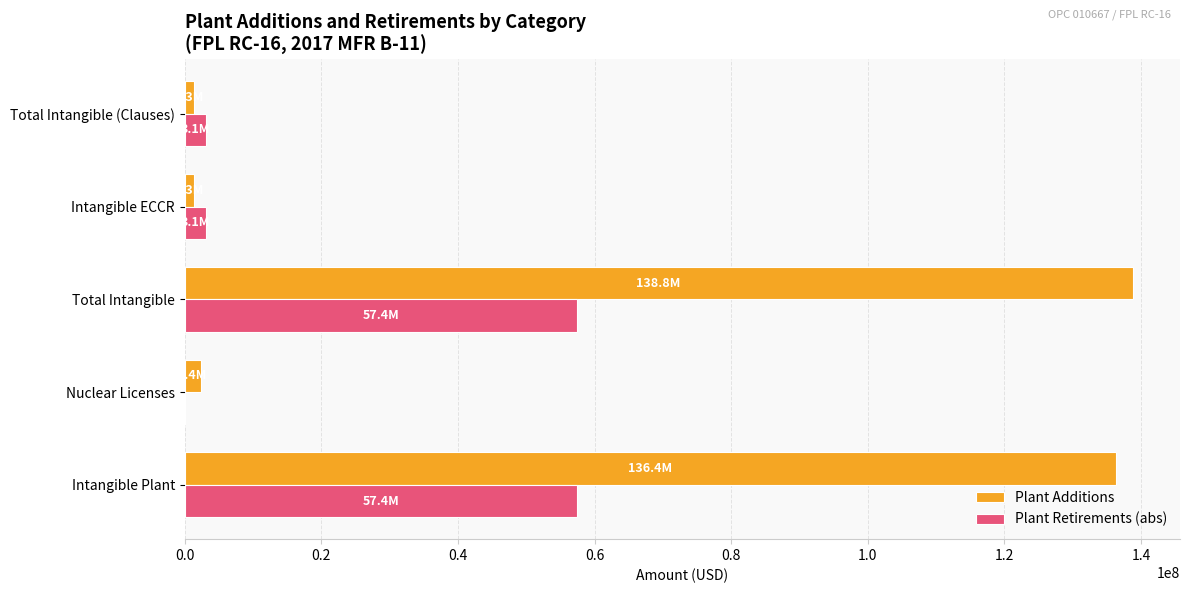

How many data points in Plant Retirements (abs) are above 3107228?

4